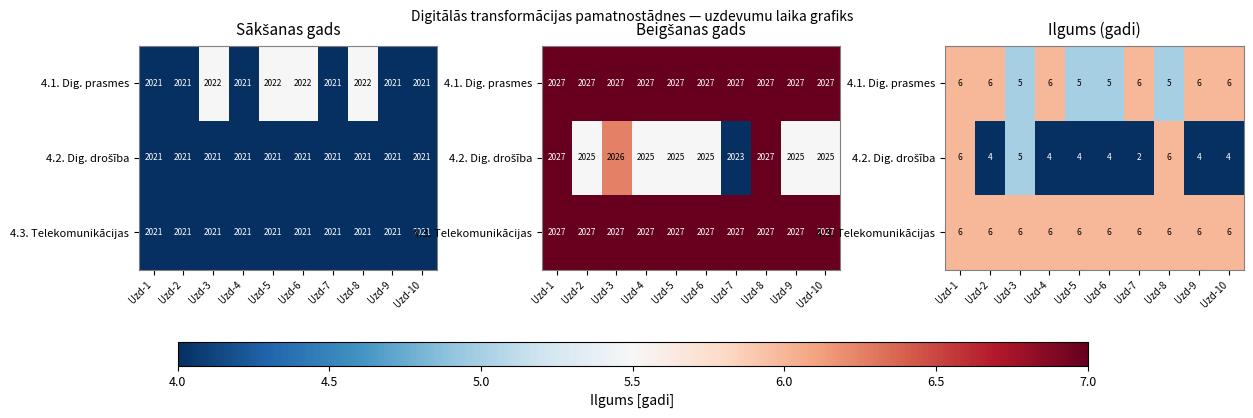

Is the value of 4.2. Dig. drošība at Uzd-9 greater than the value of 4.3. Telekomunikācijas at Uzd-9?

No